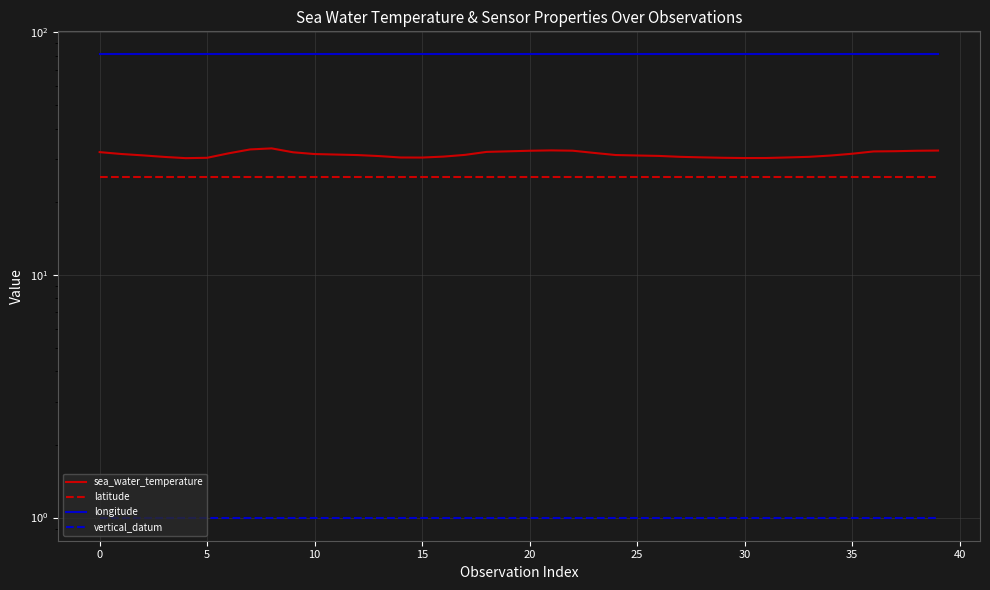

Is the value of sea_water_temperature at 22 greater than the value of vertical_datum at 35?

Yes